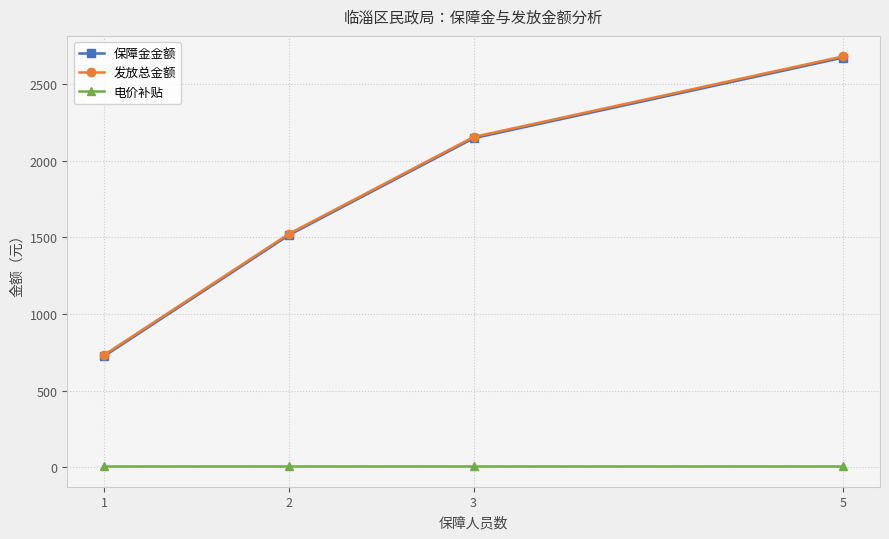

True or false: 电价补贴 and 发放总金额 intersect in this chart.

False